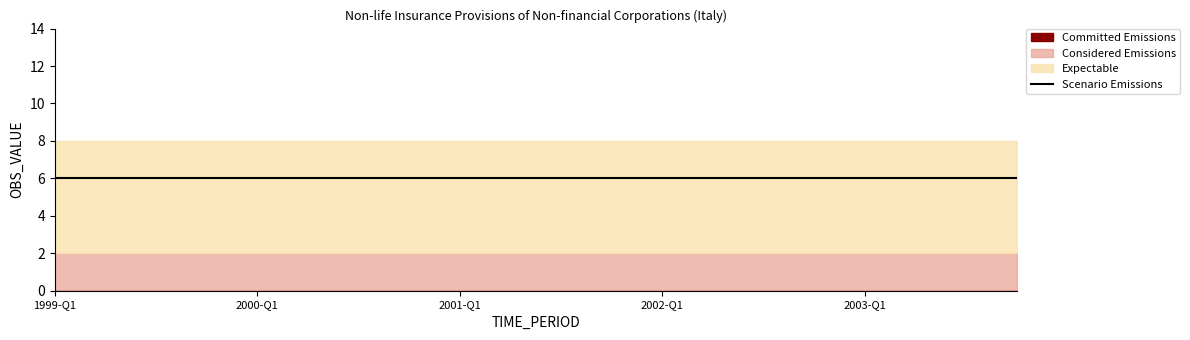

What is the spread (max minus min) of values at 1999-Q3?

6